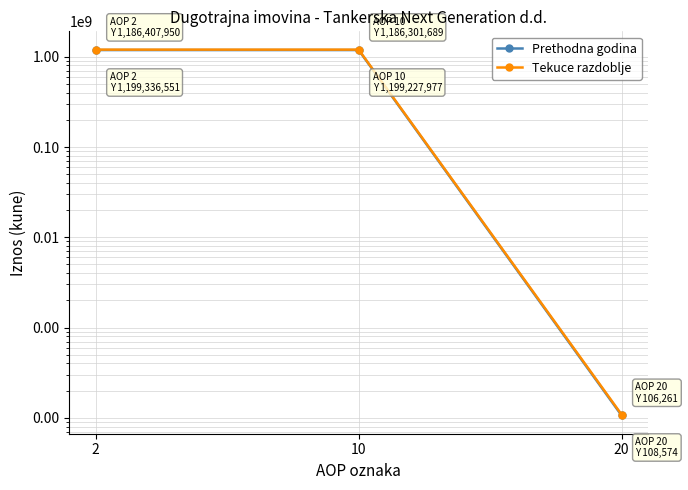

What is the value of the Prethodna godina point at the 3rd from the left?

106261